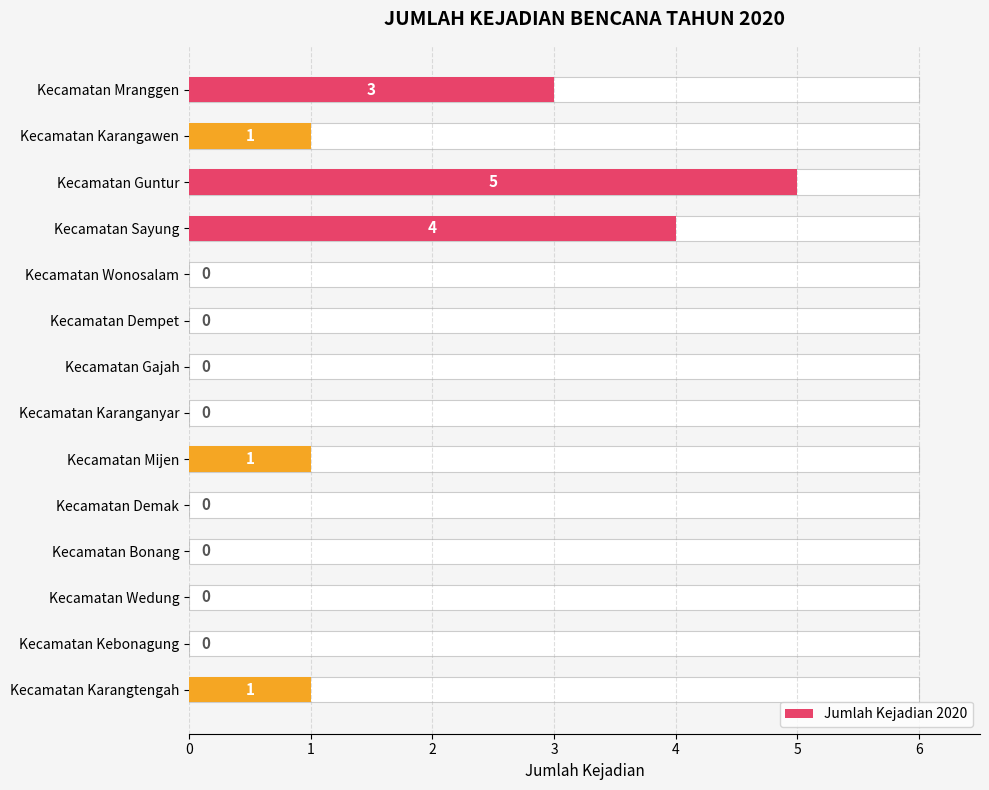

What is the change in value from Kecamatan Guntur to Kecamatan Wonosalam?

-5